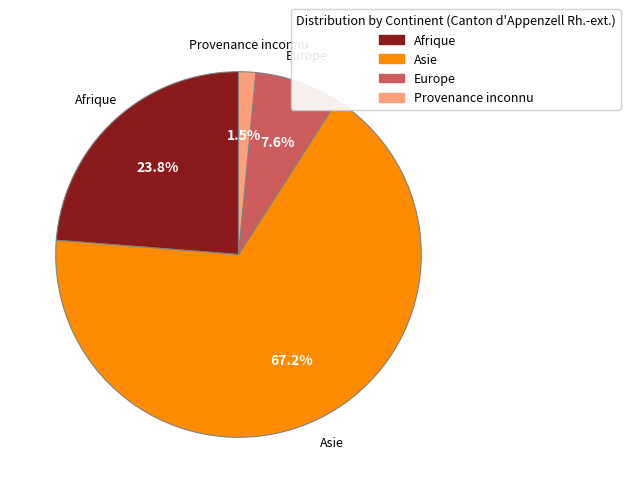

How much of the chart is everything except Provenance inconnu?

98.5%